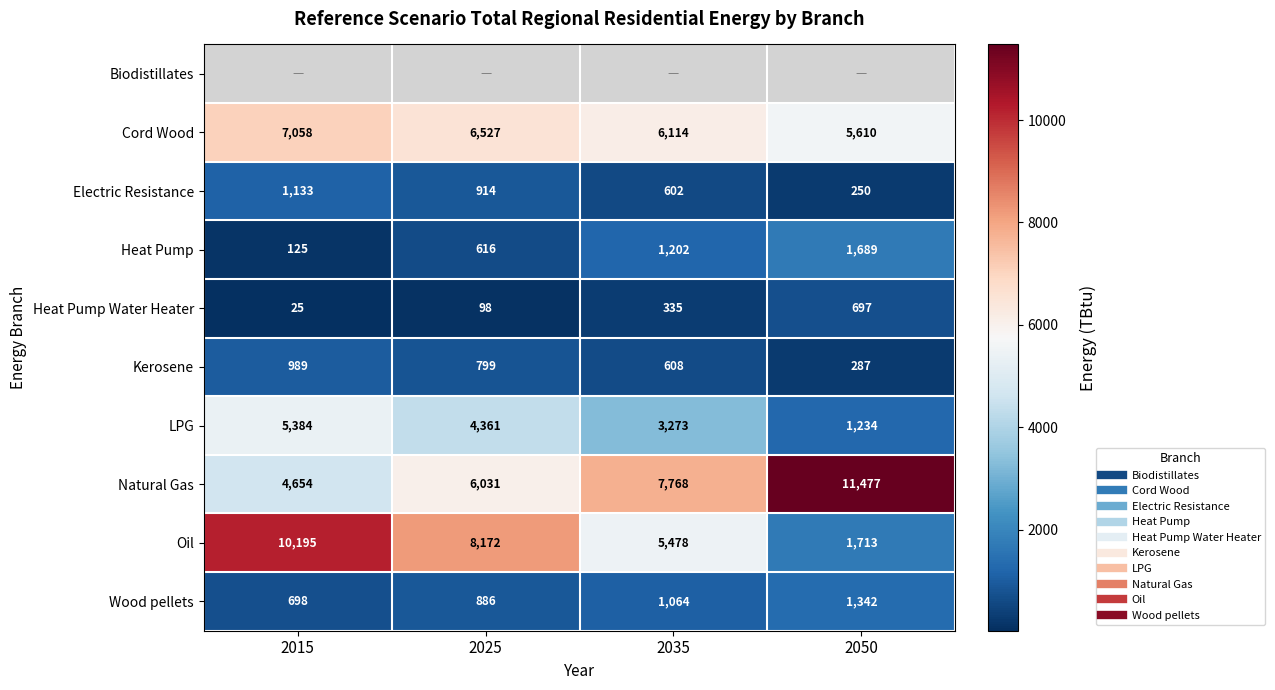

Which category has the highest value across all series?

2050